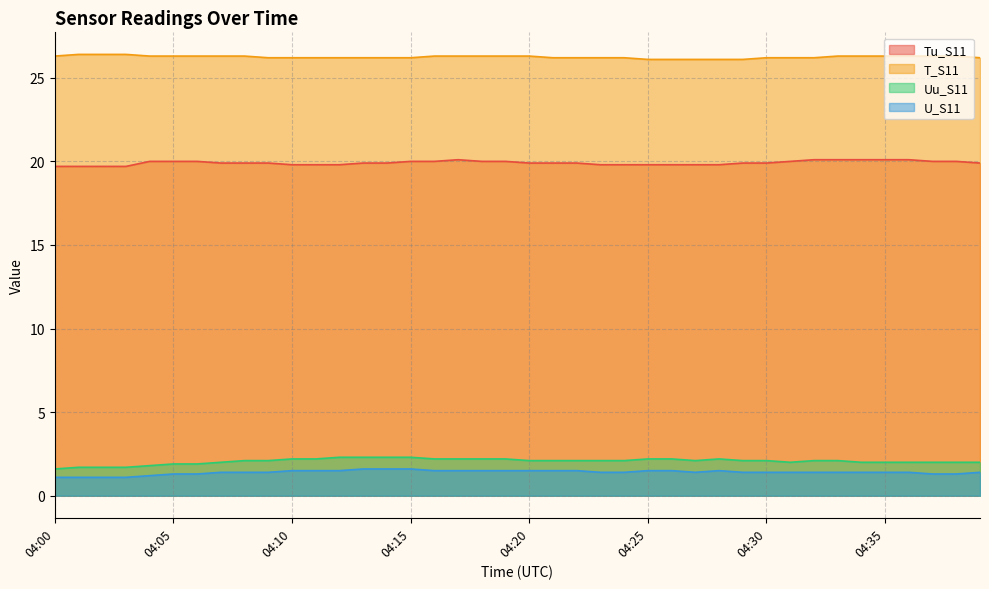

What is the difference between the highest and lowest values at 04:24?

24.8